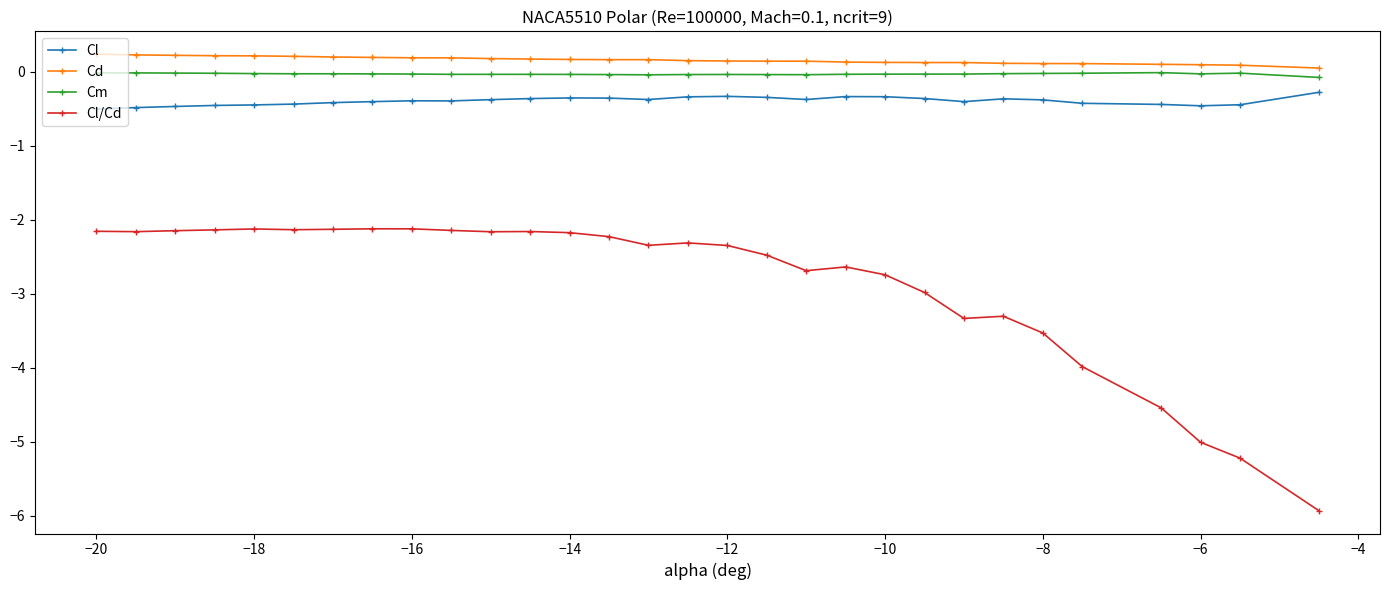

What is the average value of the Cl series?

-0.4